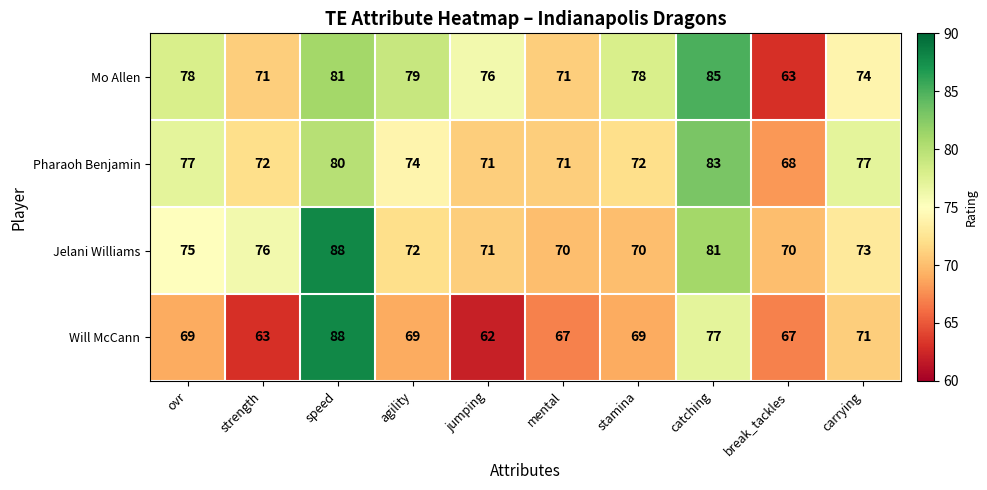

What is the approximate value of Will McCann at catching, to the nearest 10?

80